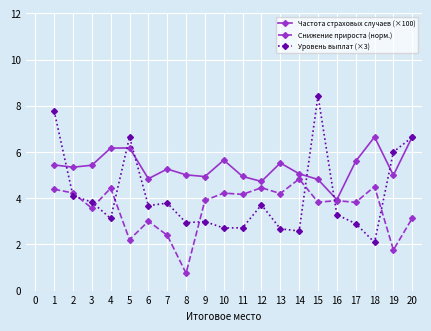

What is the value of the Снижение прироста (норм.) point at the 13th from the left?

4.2